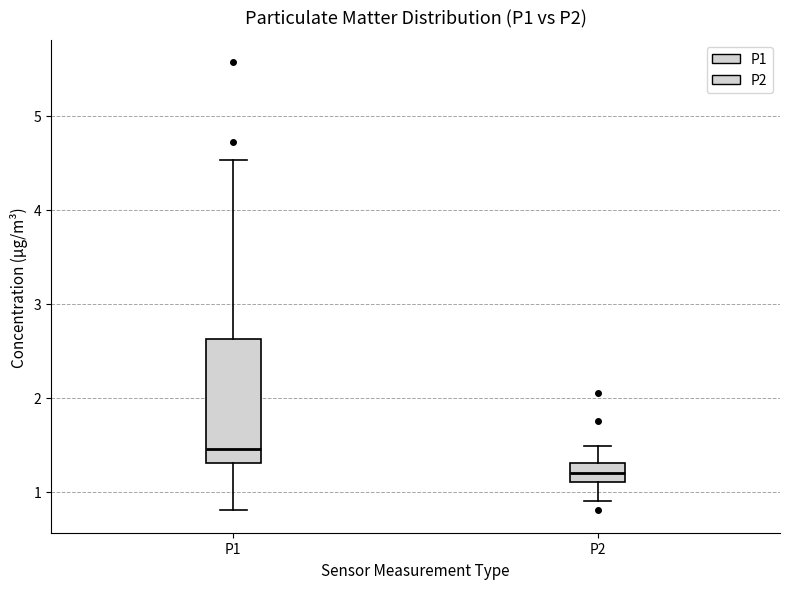

Which box's median line is the lowest?

P2